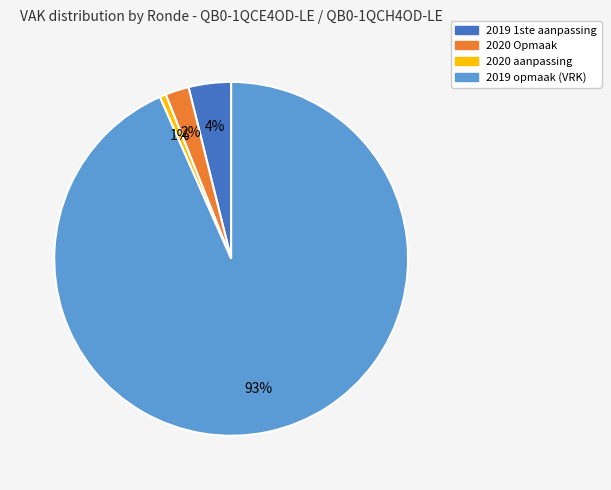

True or false: 2020 aanpassing accounts for 11% of the total.

False